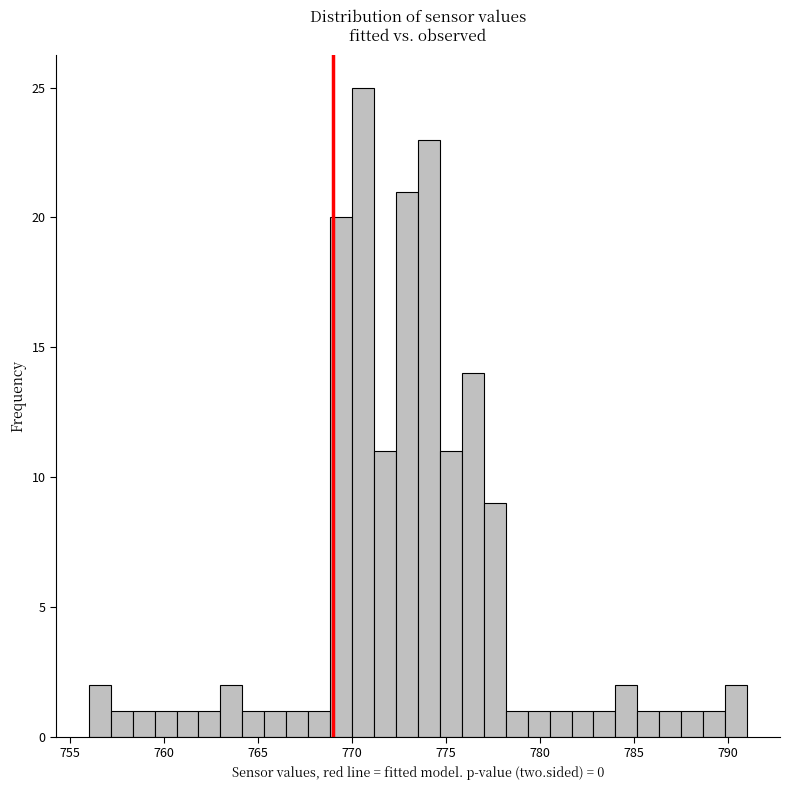

Read against the x-axis, roughly where is the centre of the tallest bar?

770.5